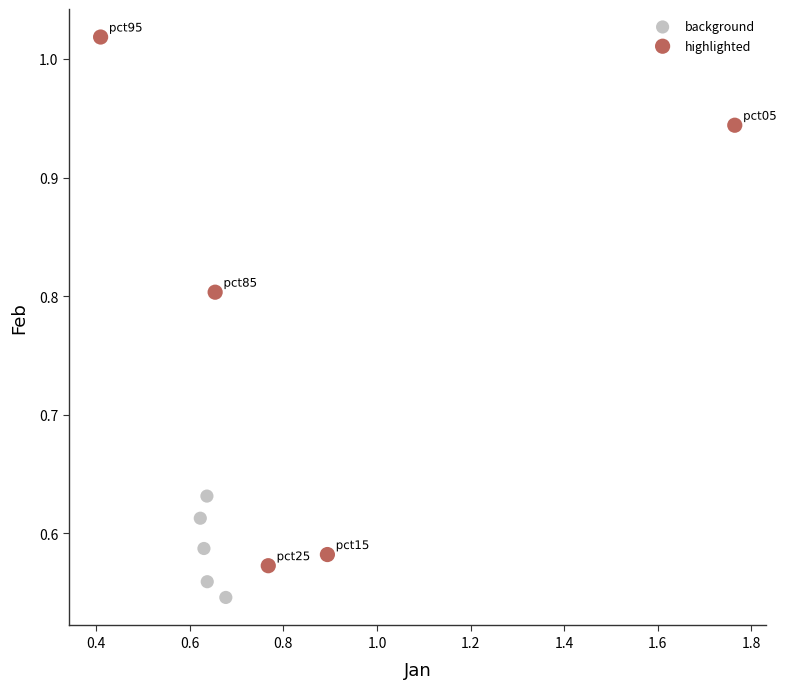

Which series contains the lowest Y value?

background